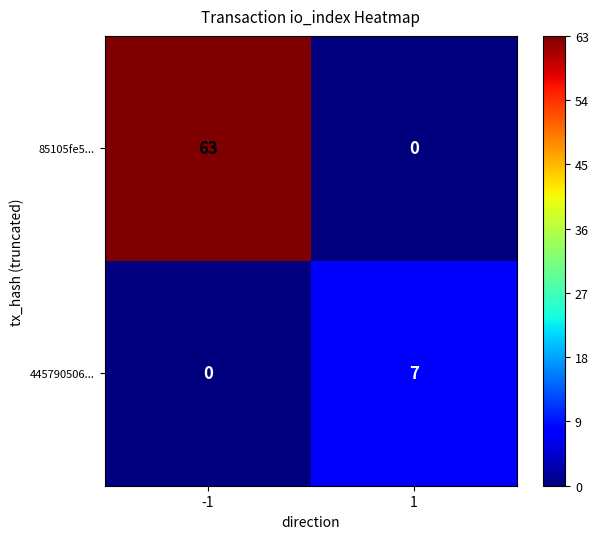

Reading left to right, transcribe all the data shown in this chart.

85105fe5...: -1=63	1=0
445790506...: -1=0	1=7